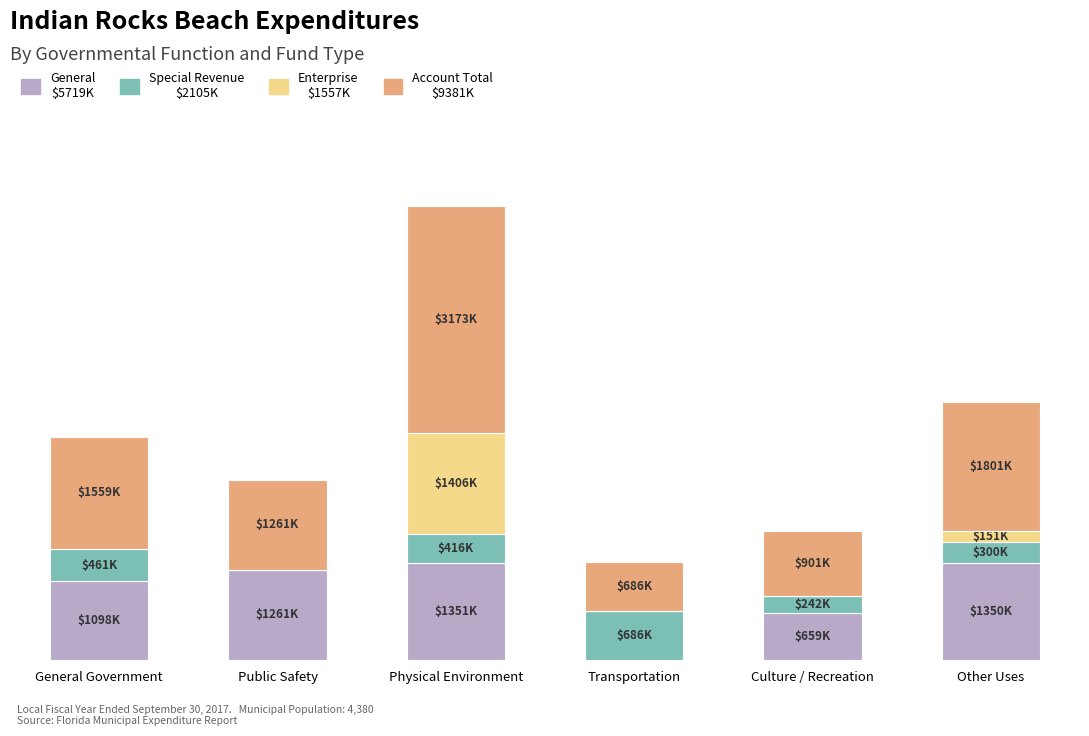

Are the bars horizontal?

No